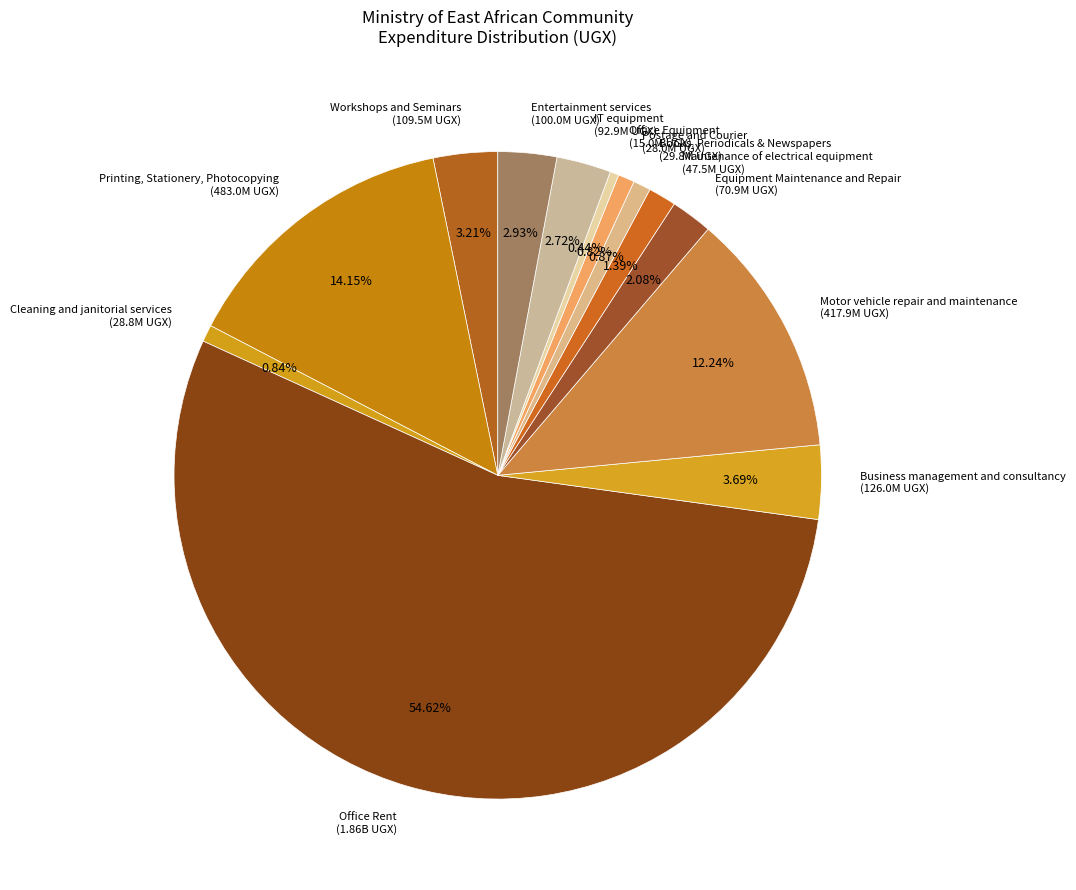

Does Office Rent represent more than half of the total?

Yes